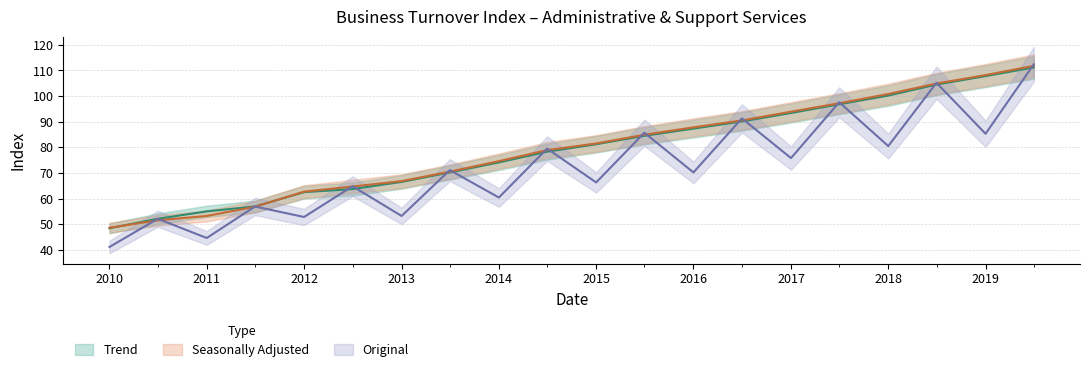

What is the sum of all Trend values?

1584.7